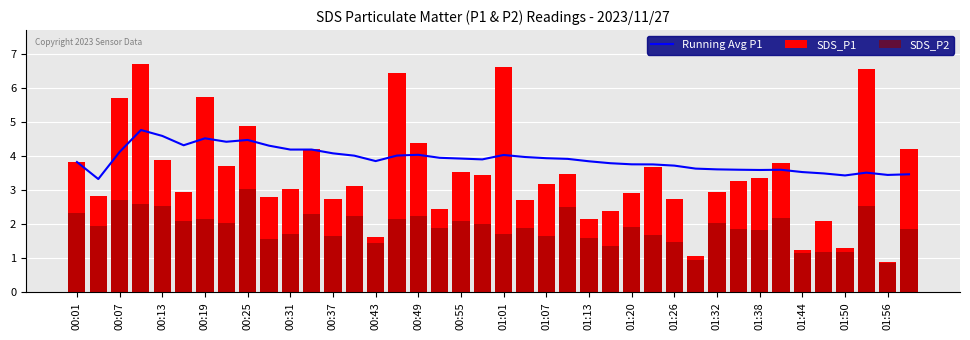

How many groups of bars are there?

40